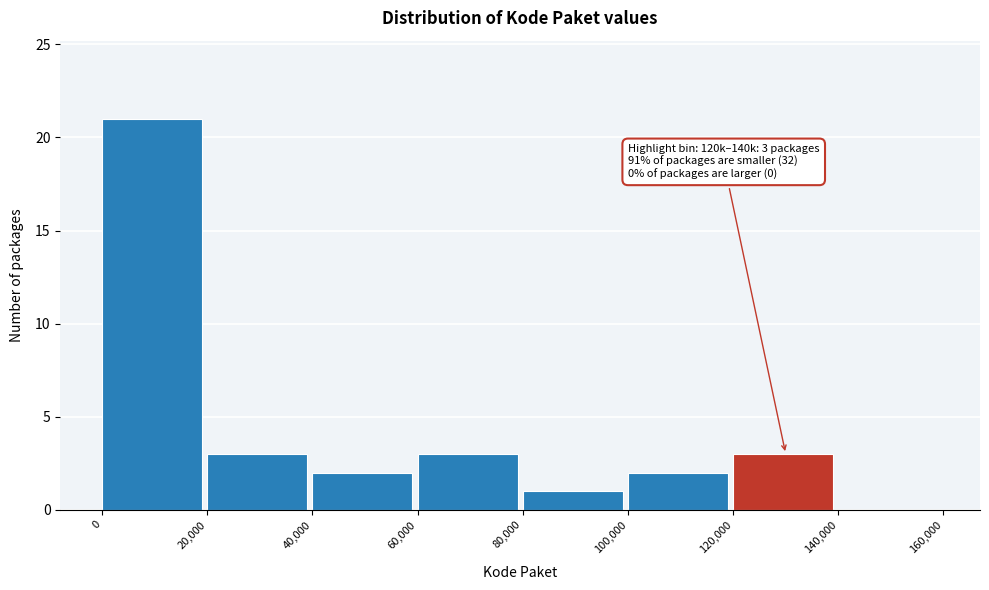

Over which range of the x-axis is the bar tallest?

0 to 20,000